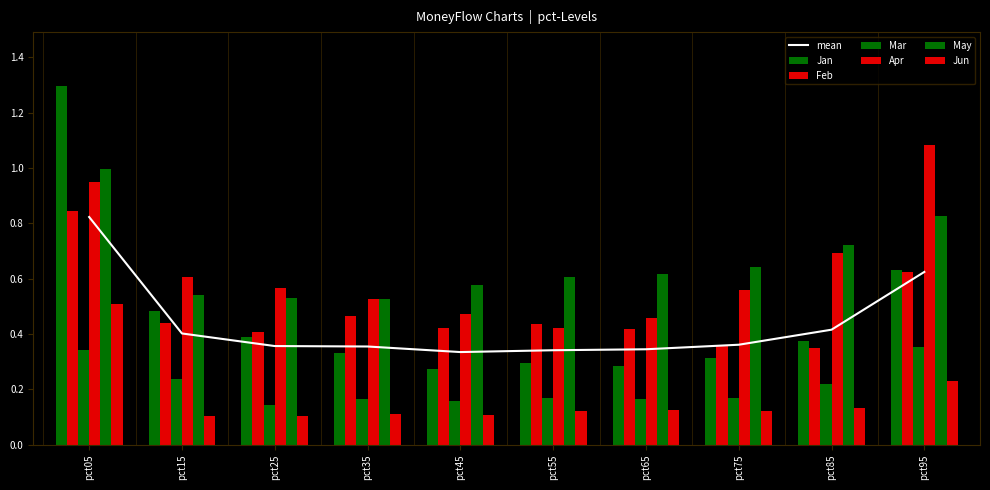

Reading right to left, extract all data points from this chart.

Jan: 0.6	0.4	0.3	0.3	0.3	0.3	0.3	0.4	0.5	1.3
Feb: 0.6	0.4	0.4	0.4	0.4	0.4	0.5	0.4	0.4	0.8
Mar: 0.4	0.2	0.2	0.2	0.2	0.2	0.2	0.1	0.2	0.3
Apr: 1.1	0.7	0.6	0.5	0.4	0.5	0.5	0.6	0.6	0.9
May: 0.8	0.7	0.6	0.6	0.6	0.6	0.5	0.5	0.5	1.0
Jun: 0.2	0.1	0.1	0.1	0.1	0.1	0.1	0.1	0.1	0.5